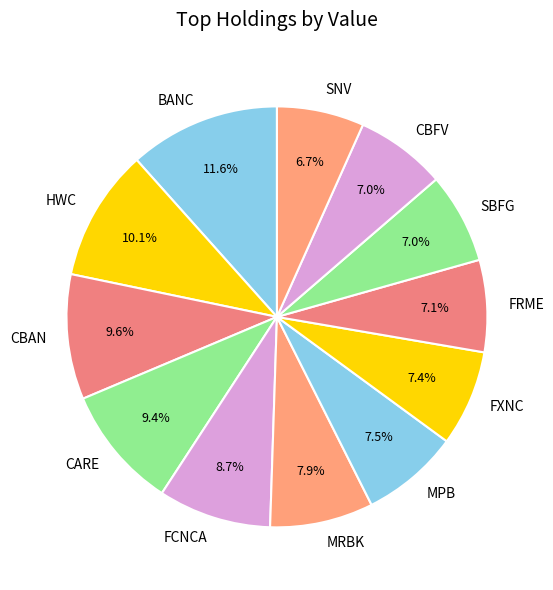

To the nearest percent, what is the difference between the largest and smallest slice percentages?

5%